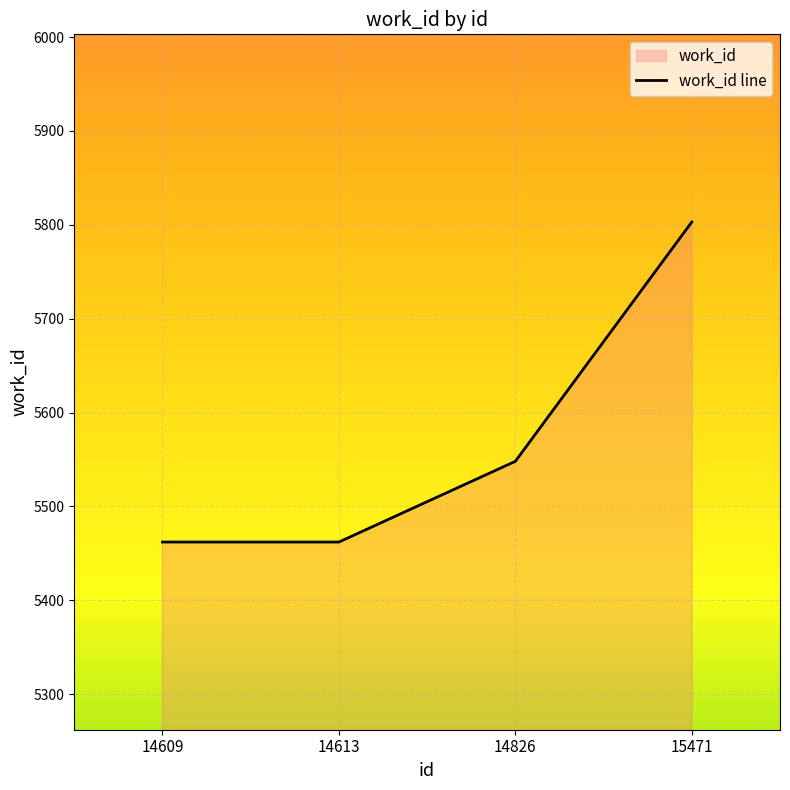

Reading right to left, transcribe all the data shown in this chart.

15471=5803	14826=5548	14613=5462	14609=5462